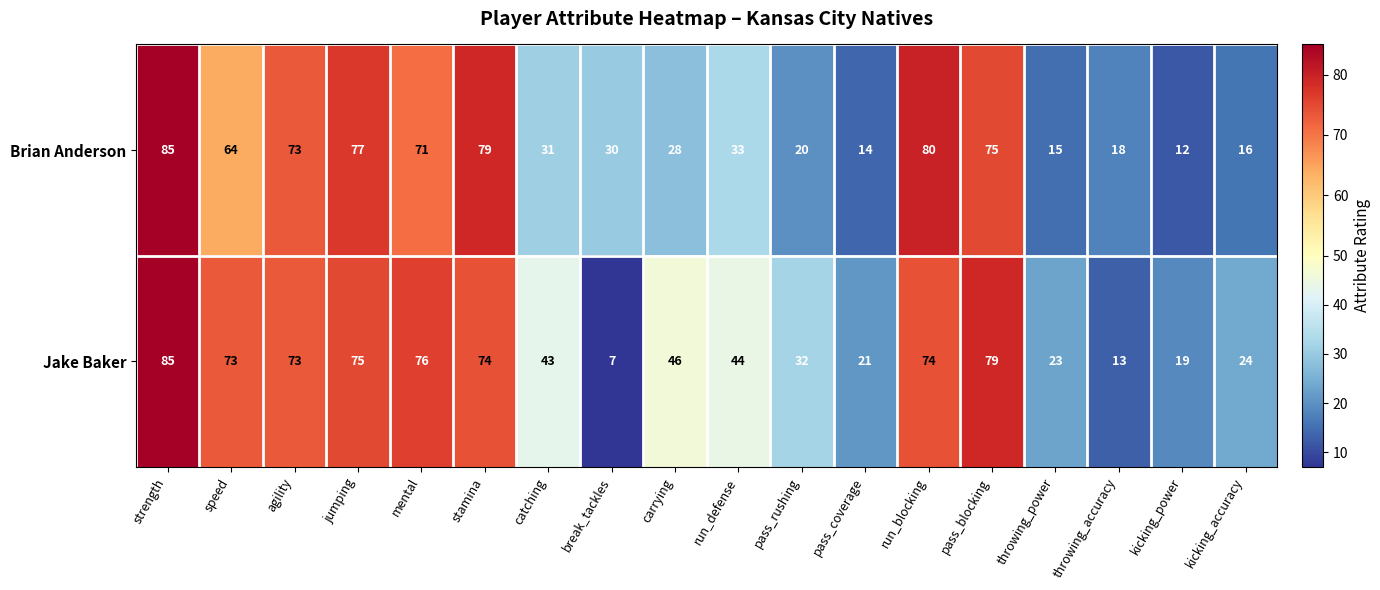

At which category does the chart reach its peak across all series?

strength